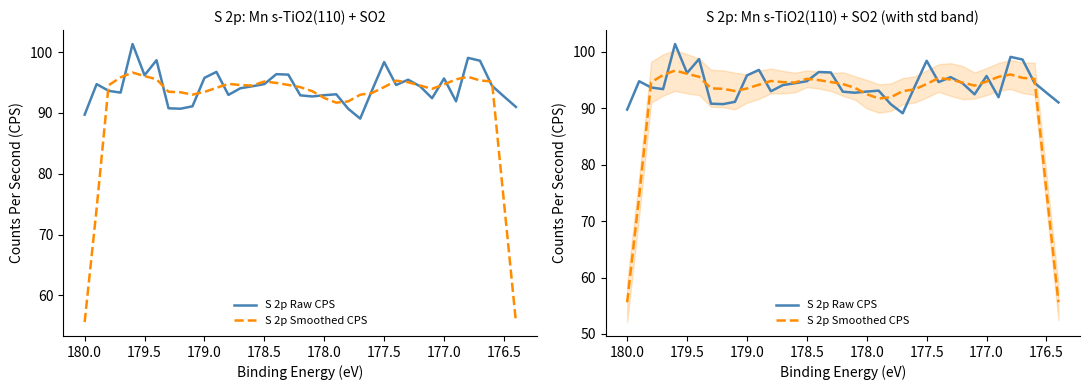

What is the difference between the maximum and second lowest values in the S 2p Raw CPS series?

11.6